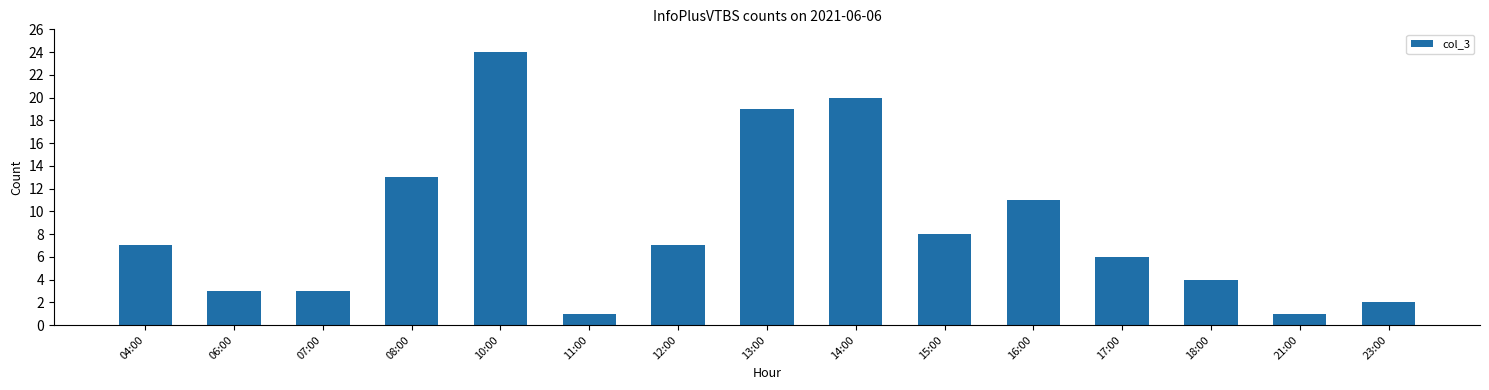

Which category has the highest value across all series?

10:00